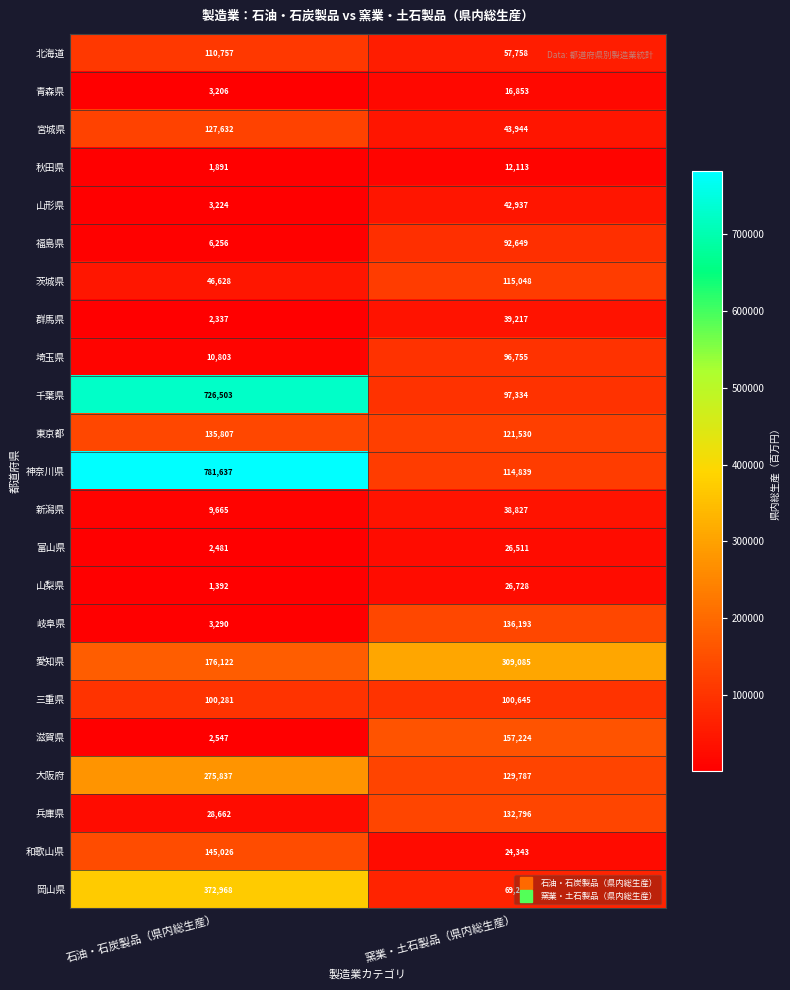

What is the difference between the 秋田県 values at 石油・石炭製品（県内総生産） and 窯業・土石製品（県内総生産）?

10222